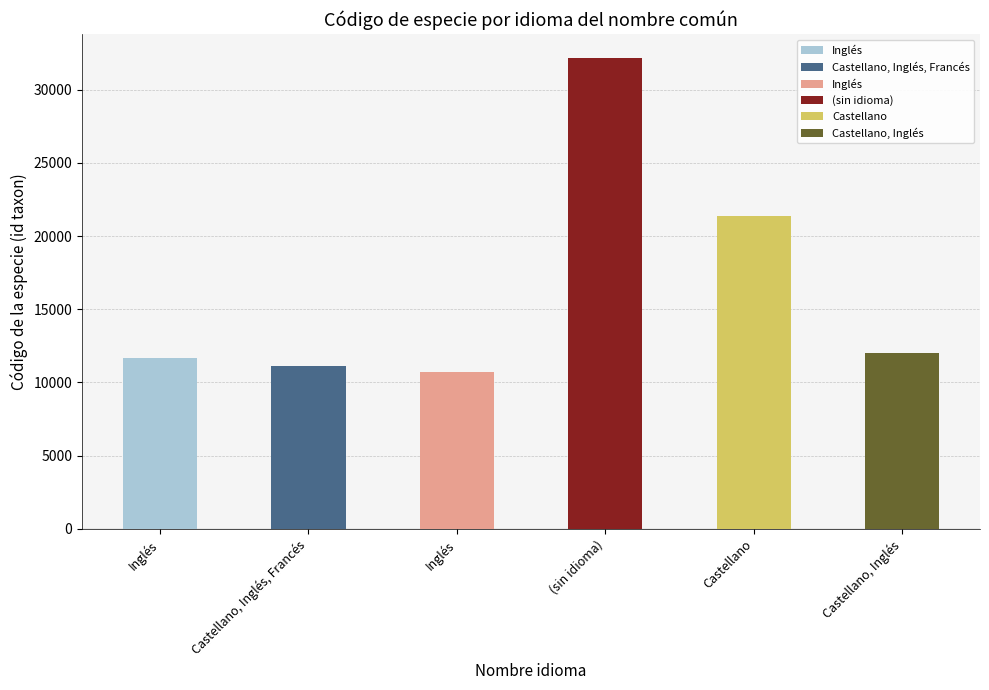

What is the average value?

16510